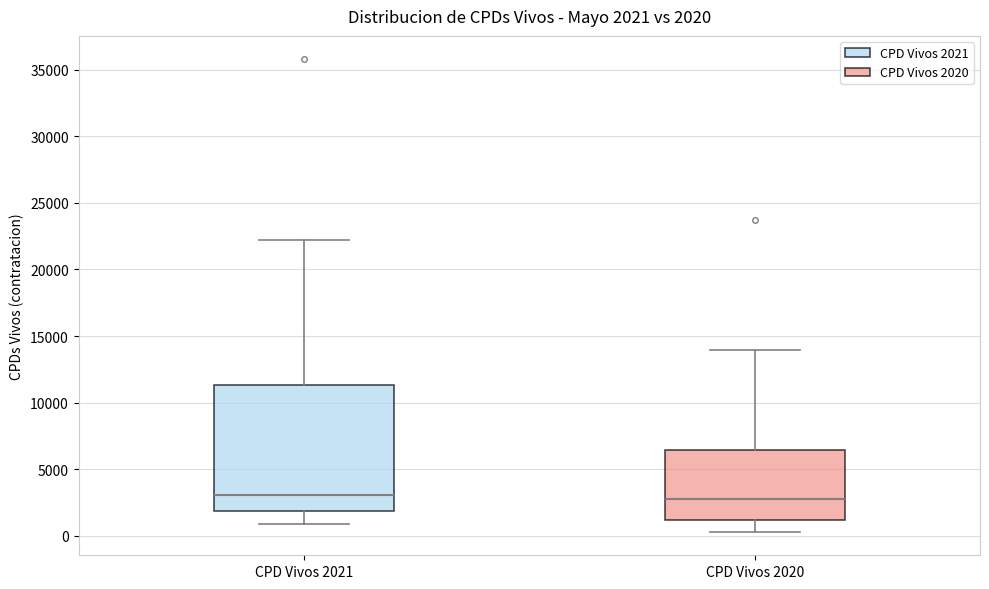

Comparing the boxes themselves (not the whiskers), which one is the tallest?

CPD Vivos 2021